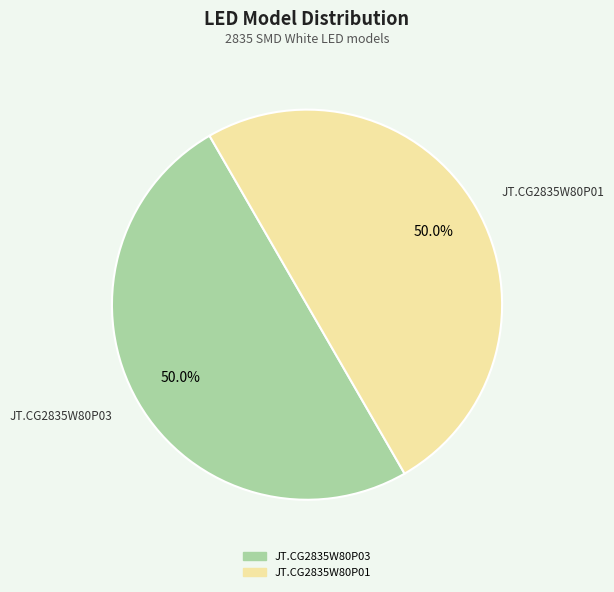

Count the number of slices in the pie.

2